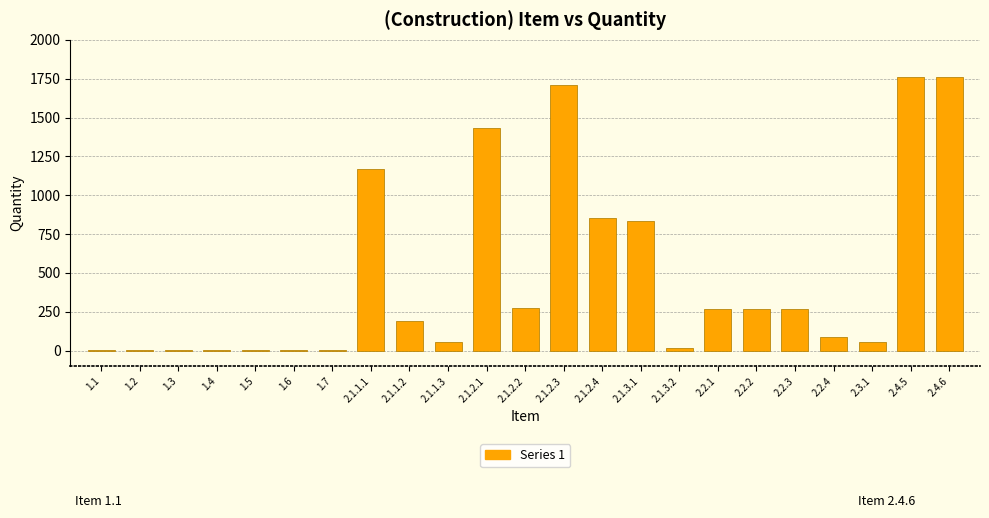

The value at 2.2.3 is 429.4. True or false?

False